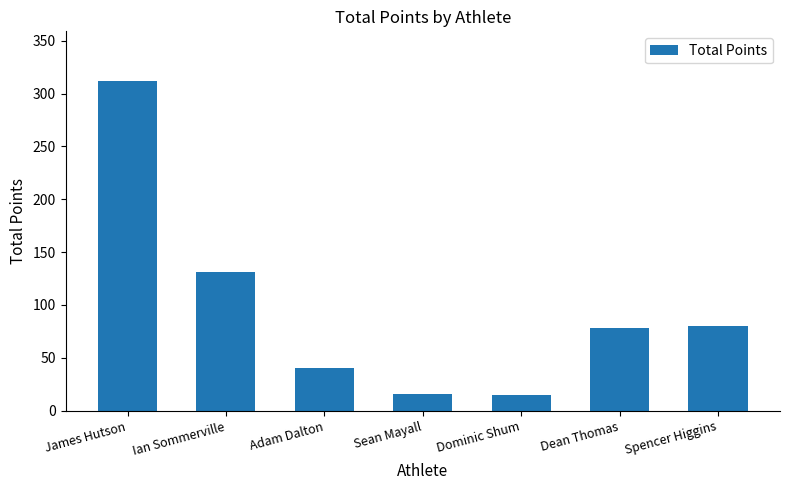

What is the difference between the second highest and second lowest values?

115